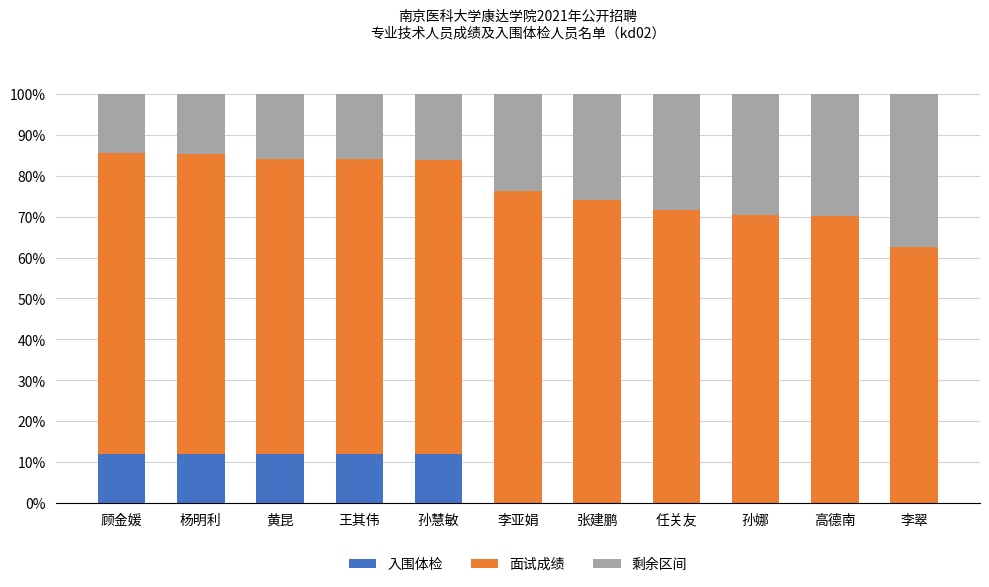

What is the total value across all series at 李翠?

100.0